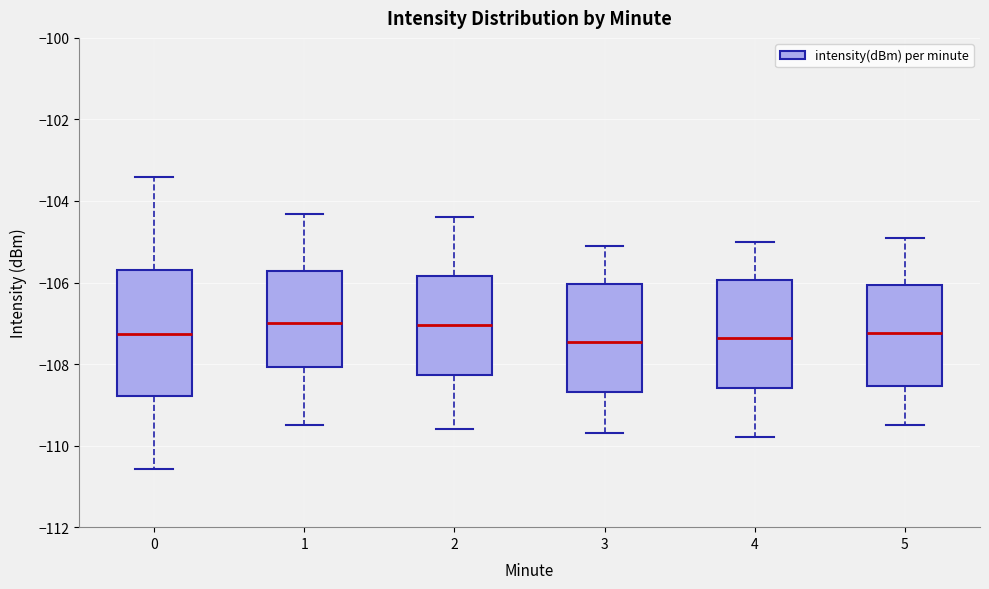

Which box is the tallest, from its lower edge to its upper edge?

0